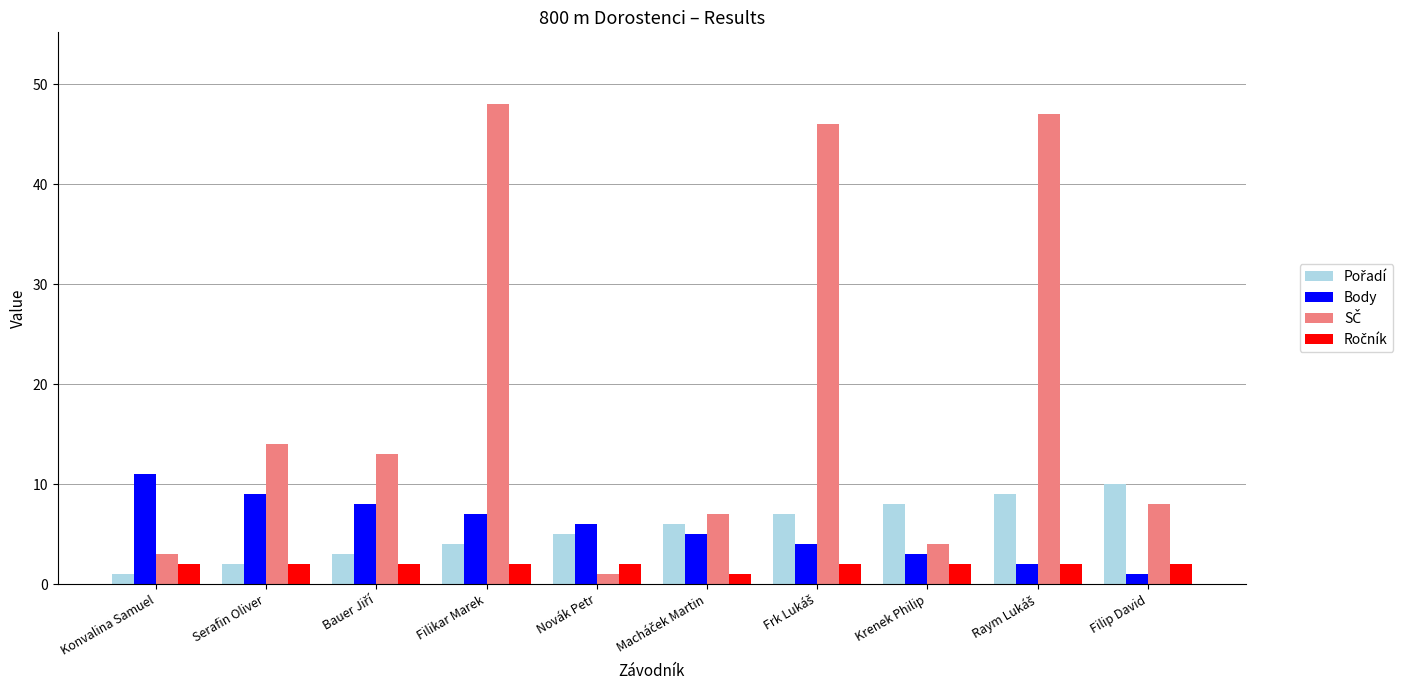

At how many categories does at least one series exceed 16?

3